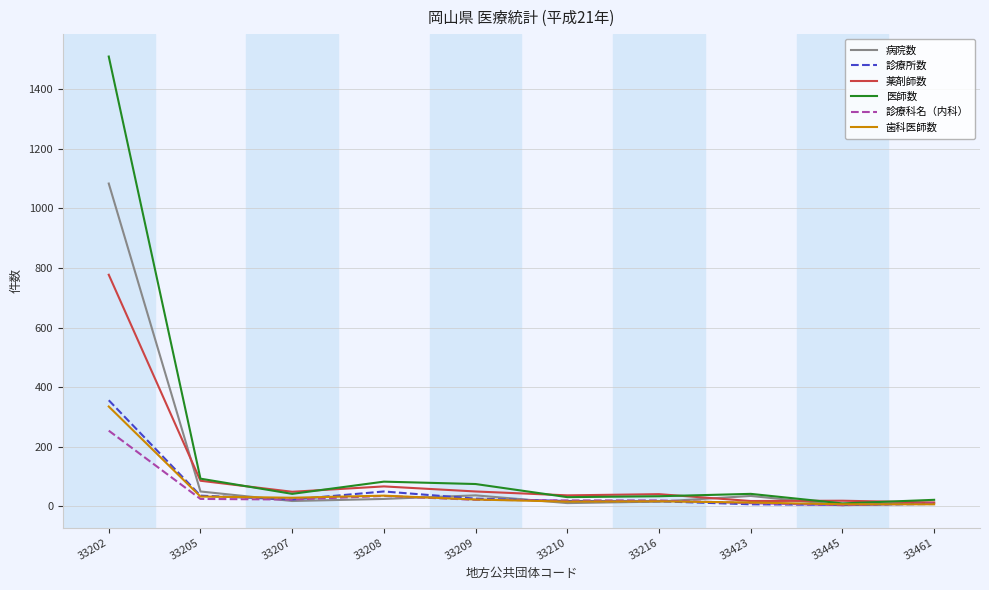

Where is 診療所数 nearest to the value 180?

33208